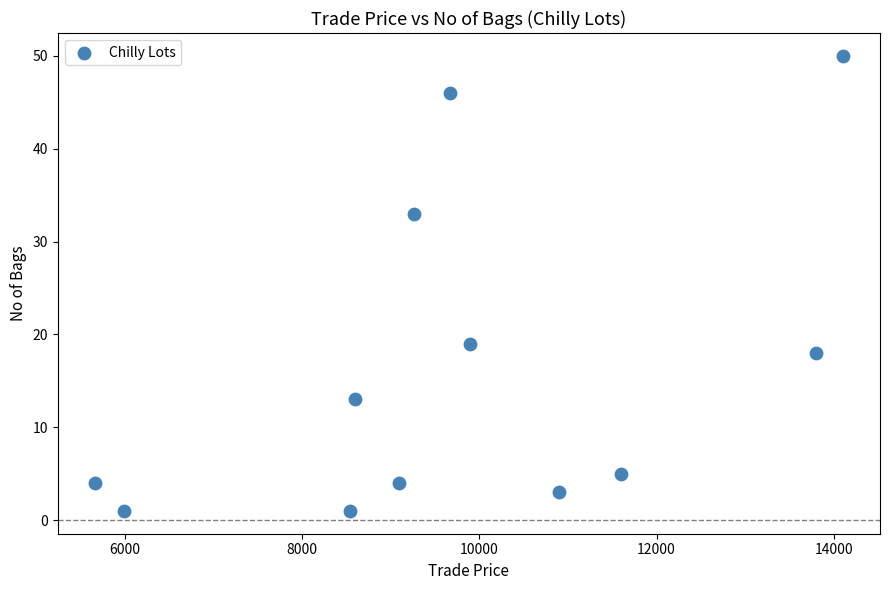

What is the range of X values (max minus min)?

8430